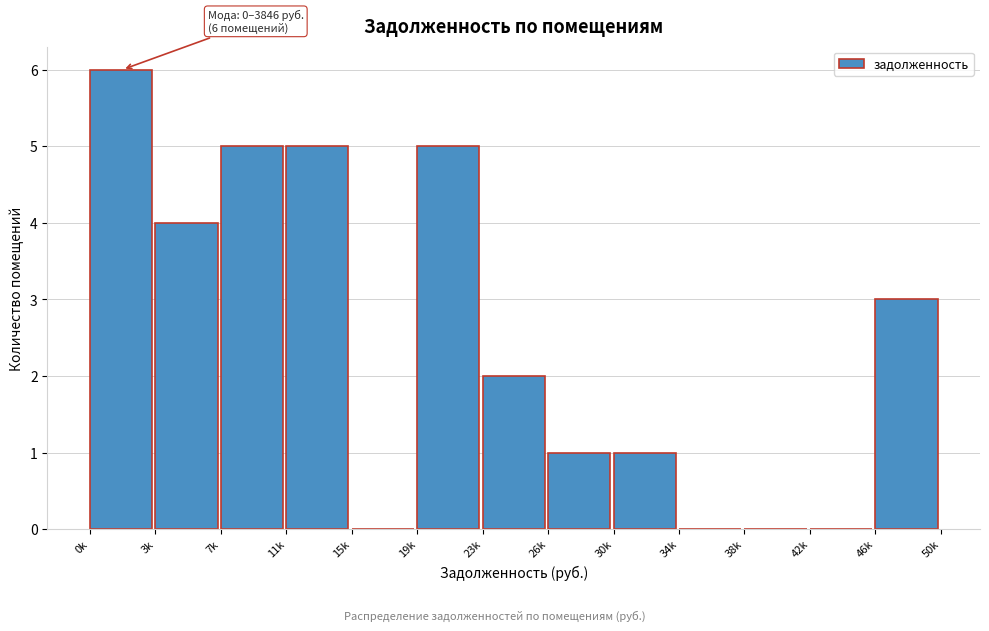

Reading right to left, list all the values displayed in this chart.

46k=3	42k=0	38k=0	34k=0	30k=1	26k=1	23k=2	19k=5	15k=0	11k=5	7k=5	3k=4	0k=6